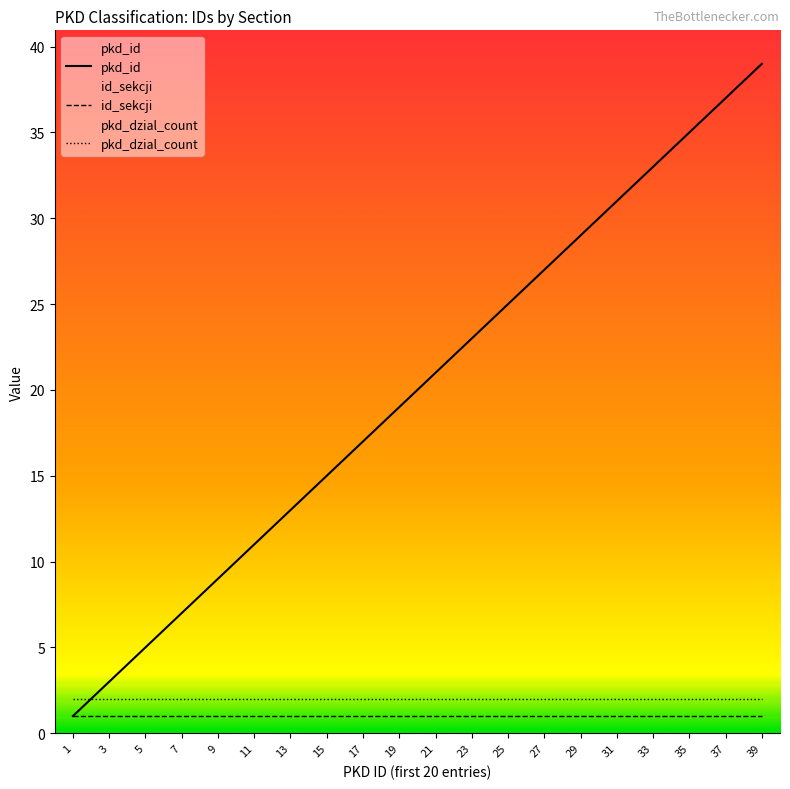

How many data points does each series have?

20